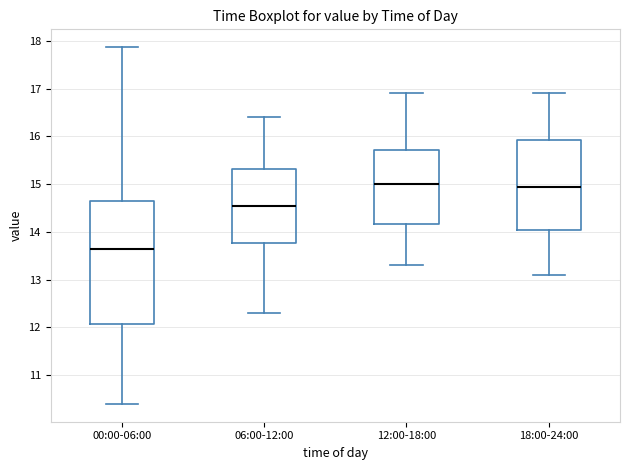

Which box's median line is the lowest?

00:00-06:00